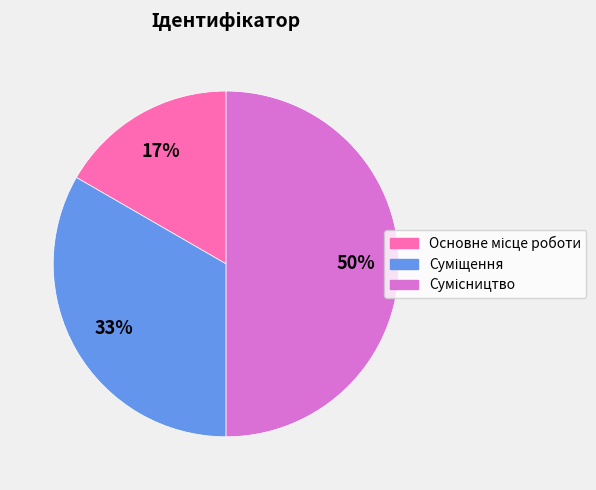

To the nearest percent, what is the difference between the largest and smallest slice percentages?

33%